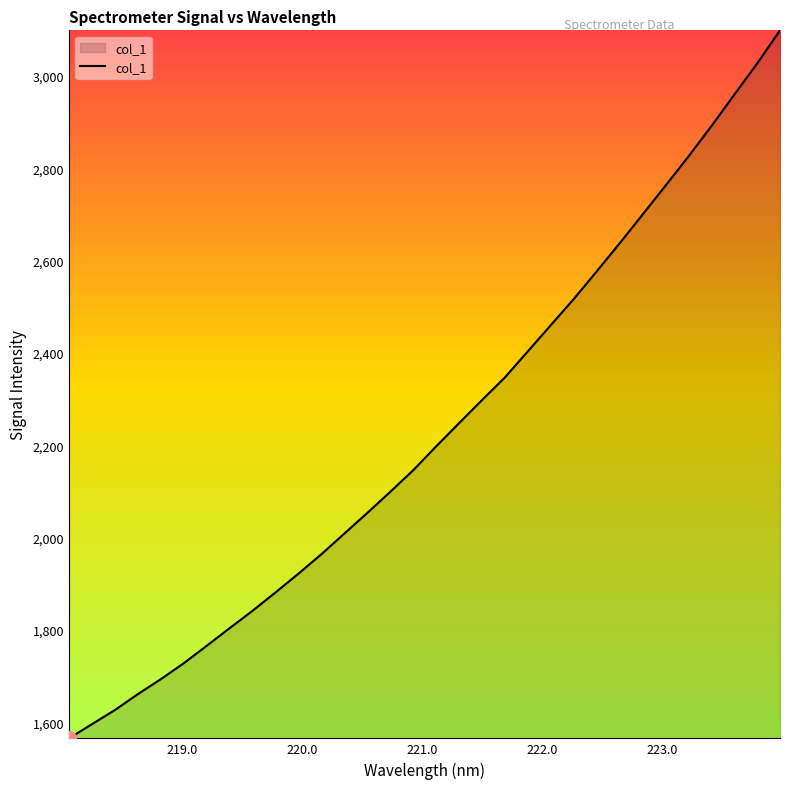

What is the smallest value displayed?

1565.3